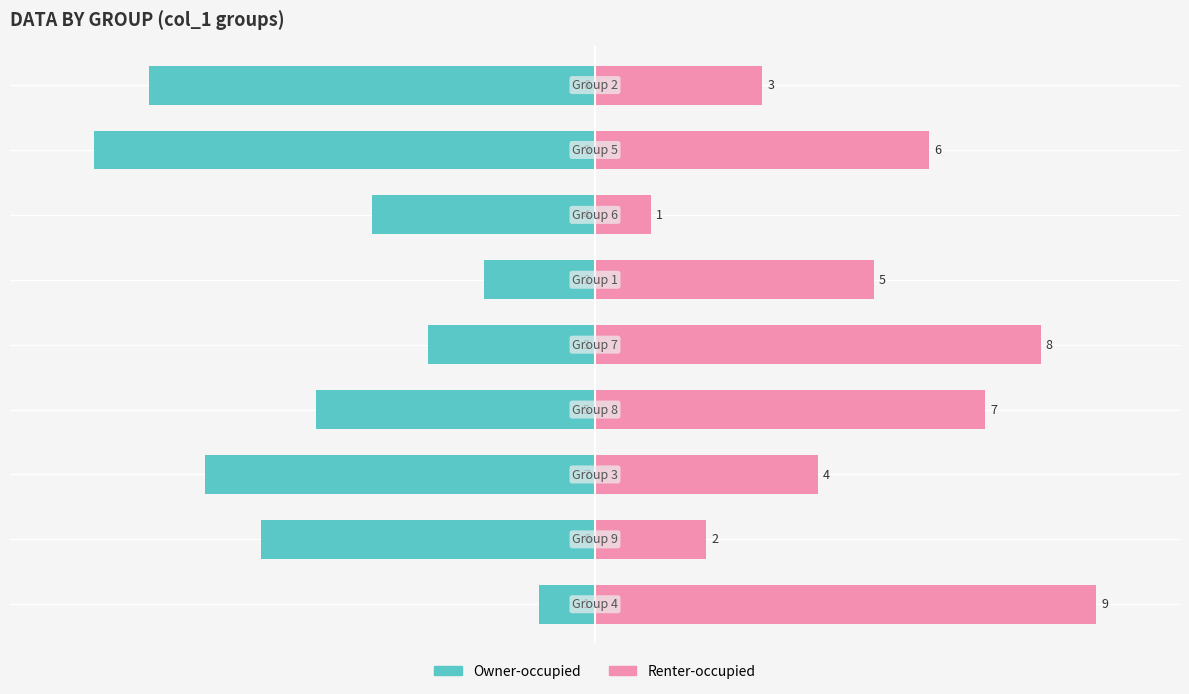

Reading left to right, list all the values displayed in this chart.

Owner-occupied: -3.3	-20.0	-23.3	-16.7	-10.0	-6.7	-13.3	-30.0	-26.7
Renter-occupied: 30.0	6.7	13.3	23.3	26.7	16.7	3.3	20.0	10.0